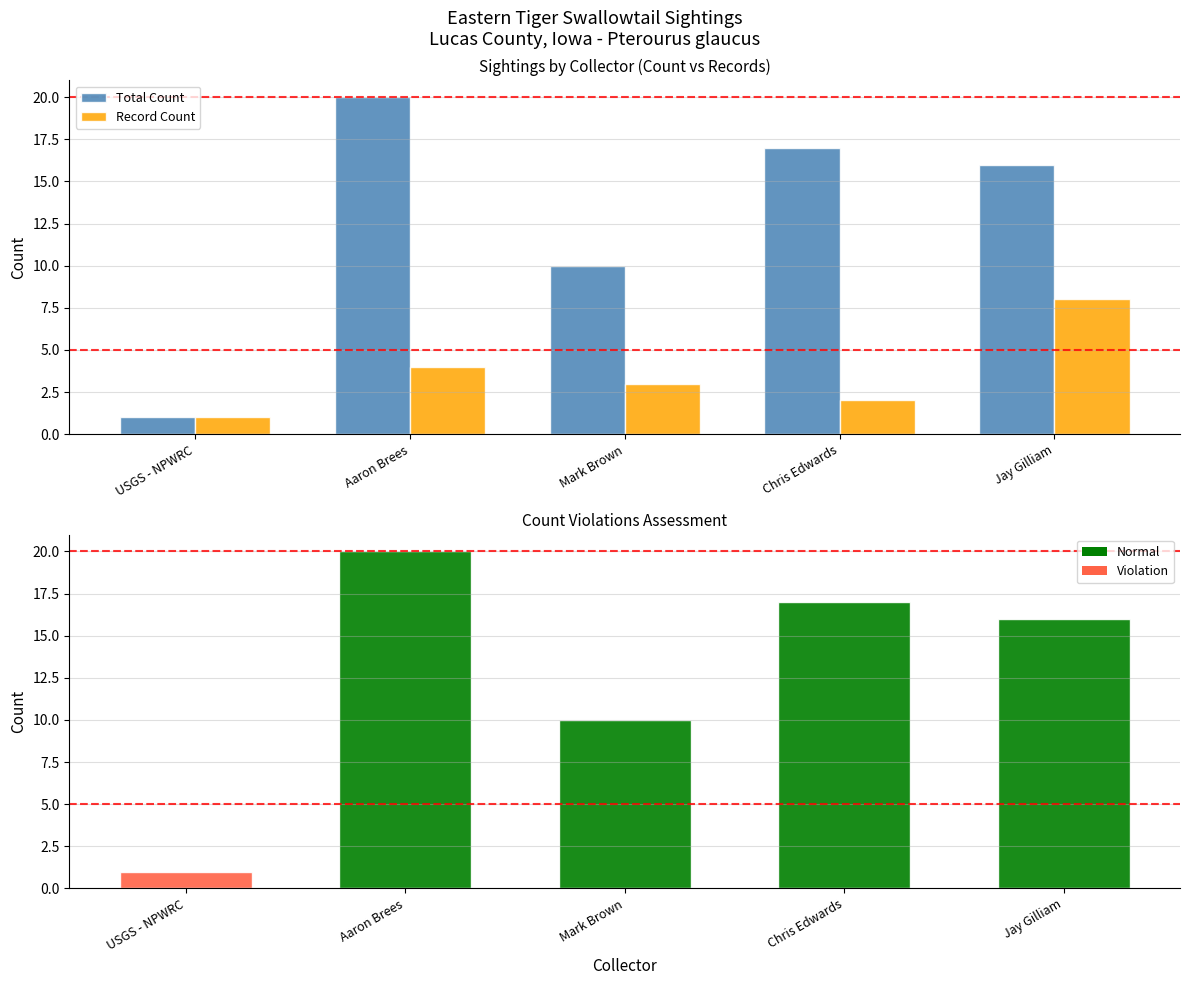

At how many categories does at least one series exceed 14?

3